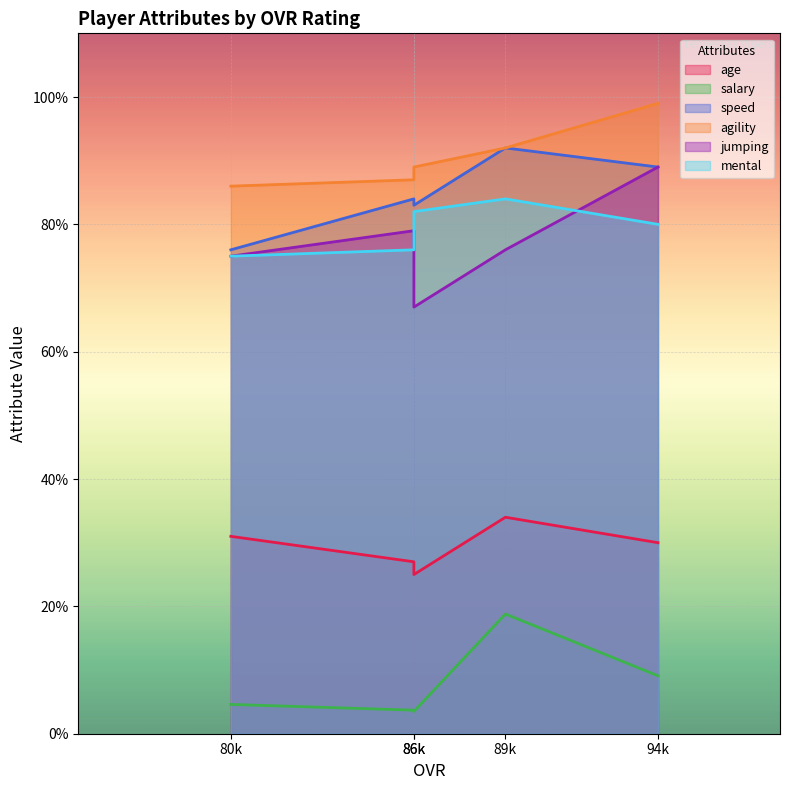

What is the difference between the highest and lowest values at 86?

83.3